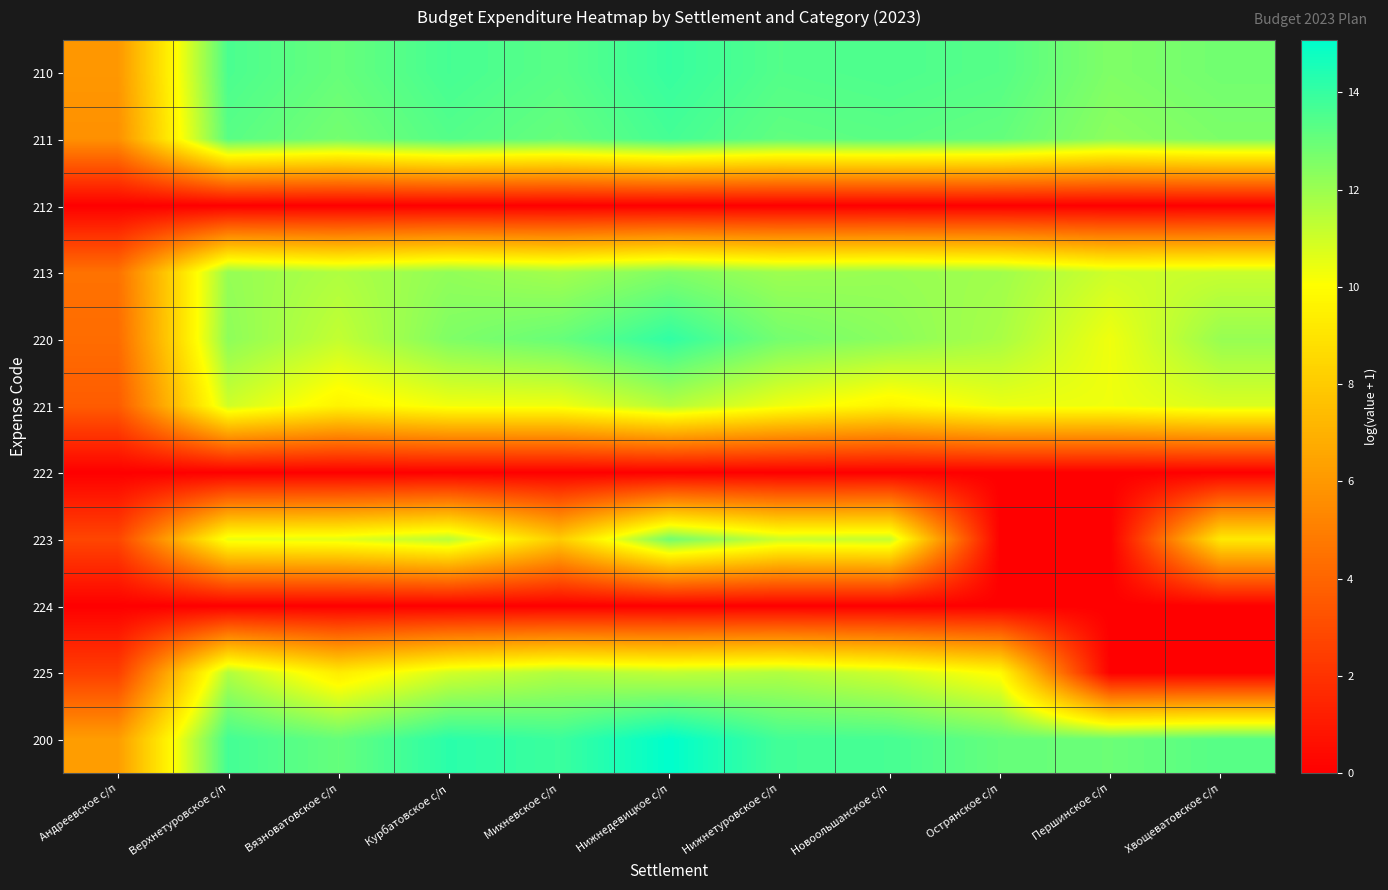

How many distinct data groups are displayed?

11